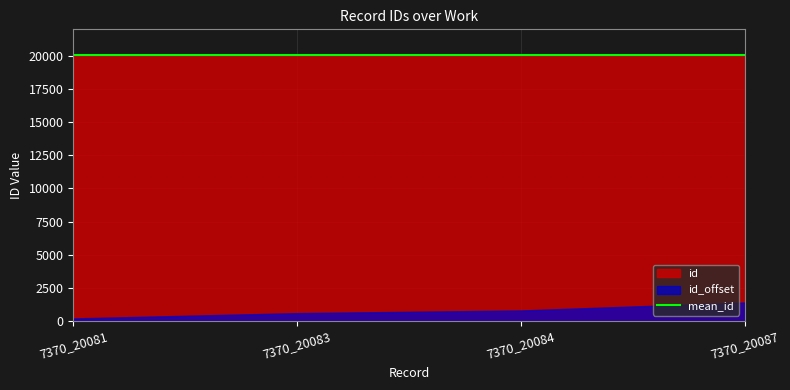

True or false: id_offset has more than 2 interior local peaks.

False